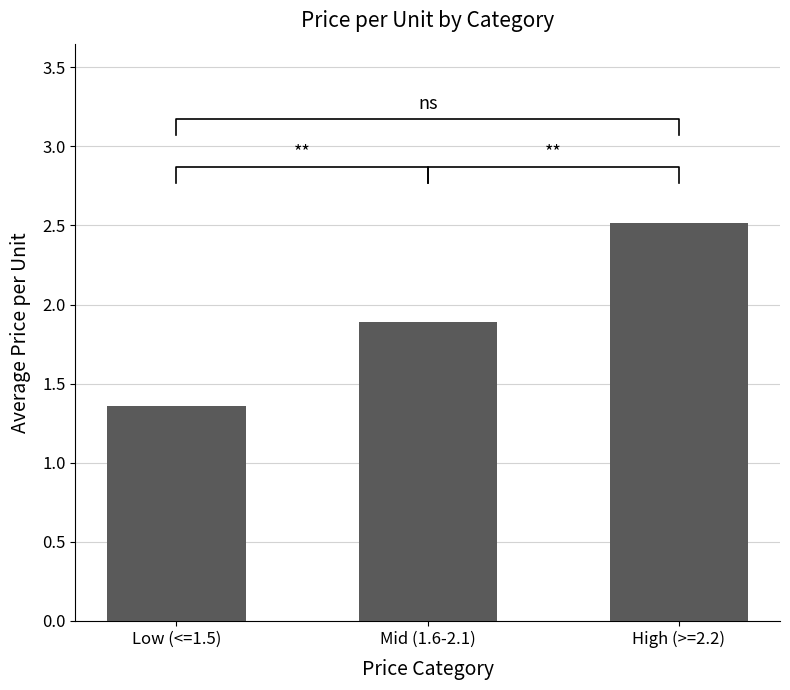

What is the sum of the values at High (>=2.2) and Low (<=1.5)?

3.9